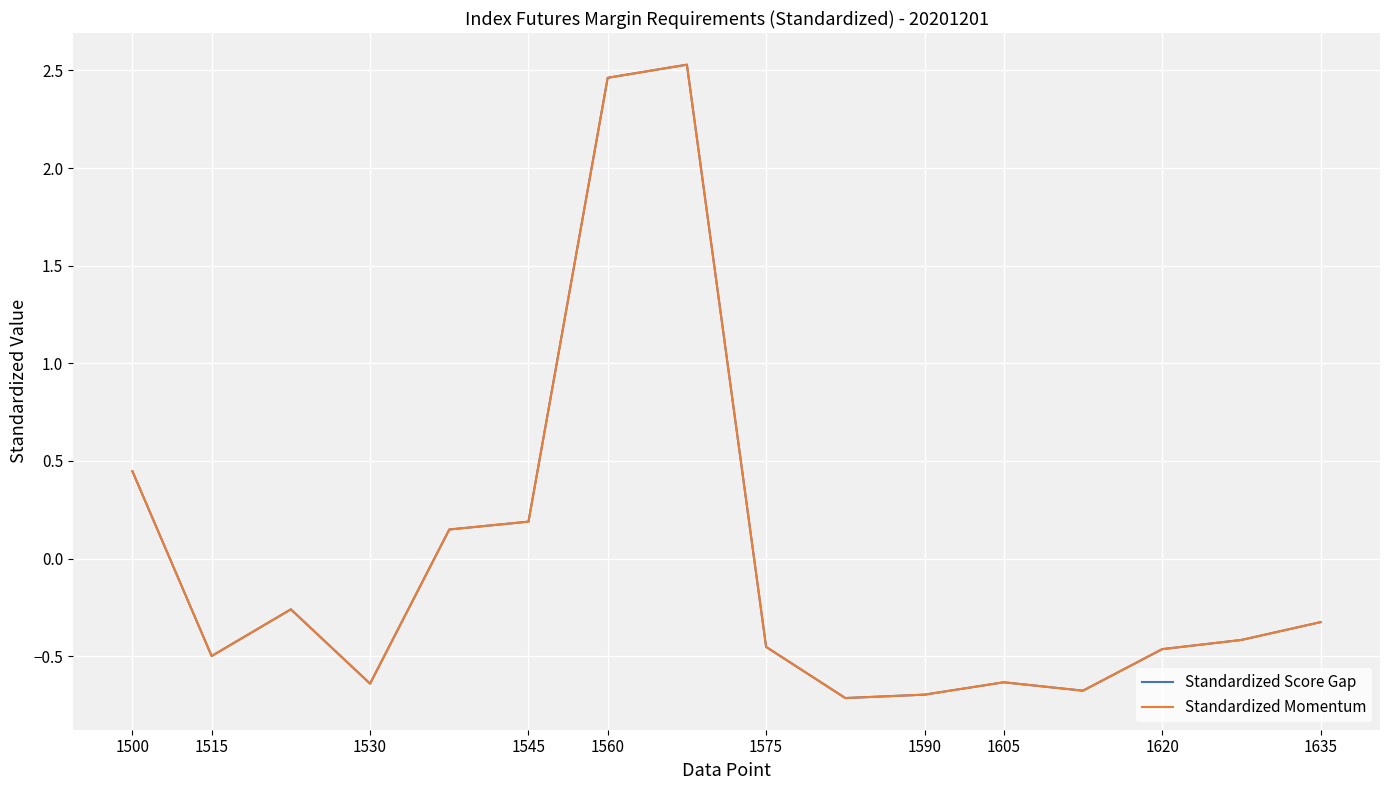

Which series has the widest spread of values?

Standardized Score Gap